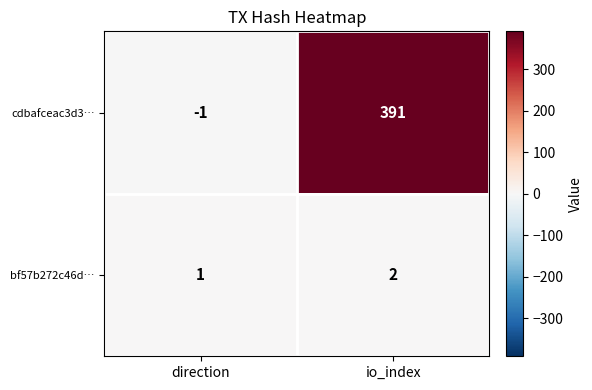

How many categories are shown in the chart?

2